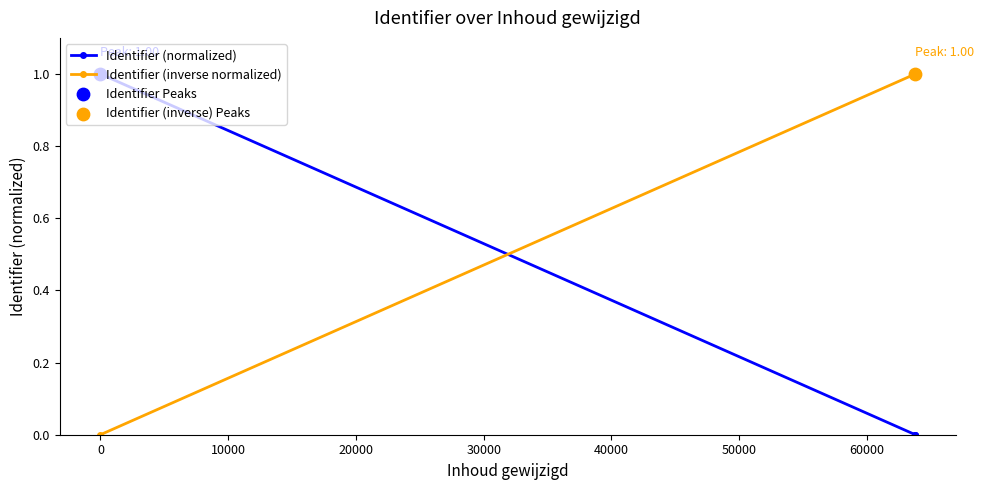

What is the sum of all Identifier (inverse normalized) values?

3.0